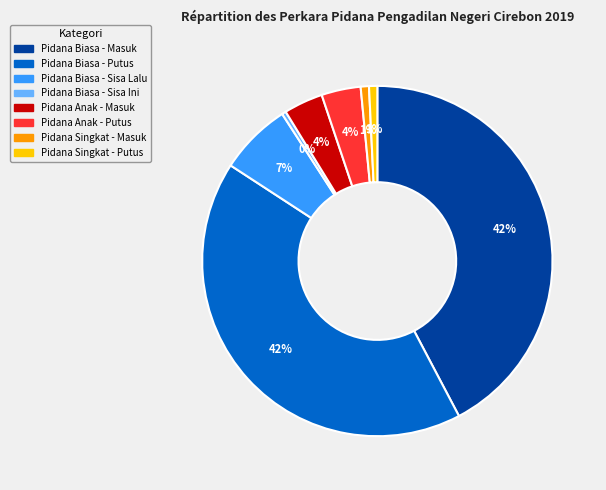

Is there a majority slice in this chart?

No